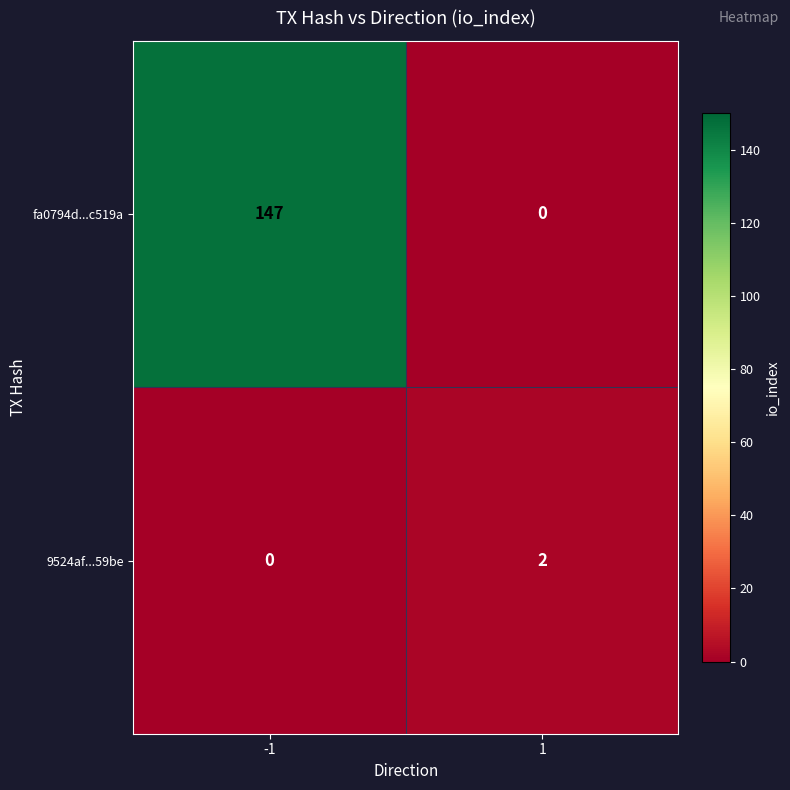

What is the difference between the maximum and minimum values in the fa0794d...c519a series?

147